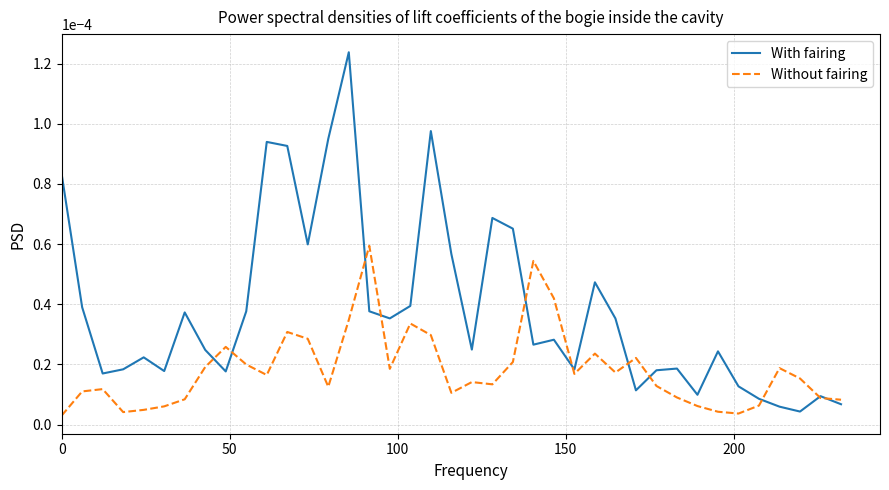

Rank the series by their maximum value, from lowest to highest.

Without fairing, With fairing